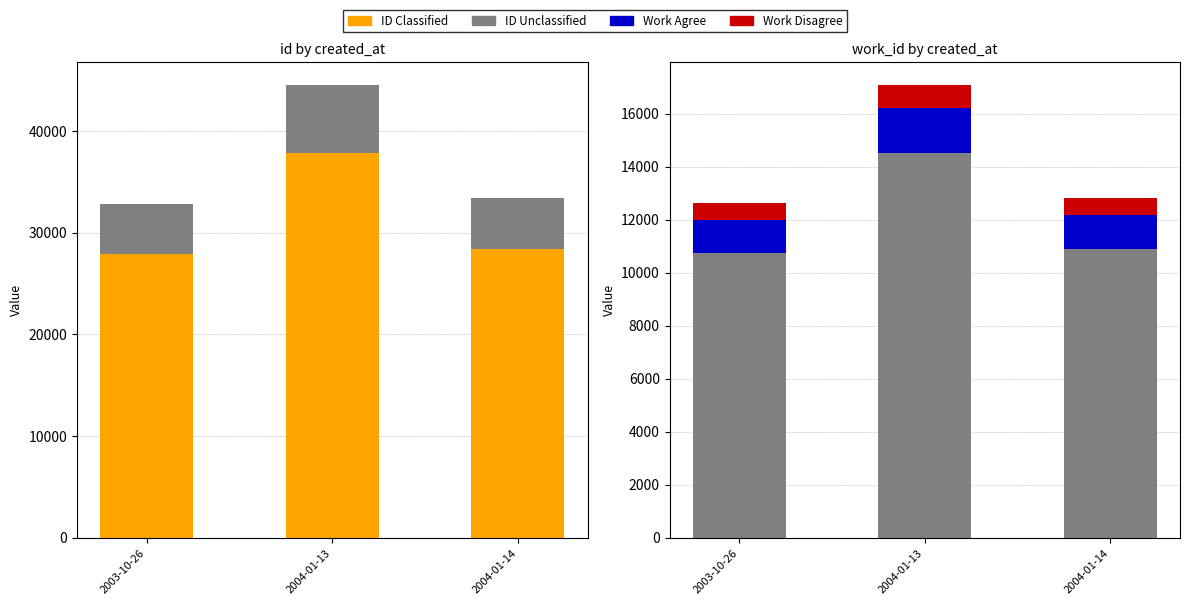

What is the average value of the Work Unclassified series?

12044.5